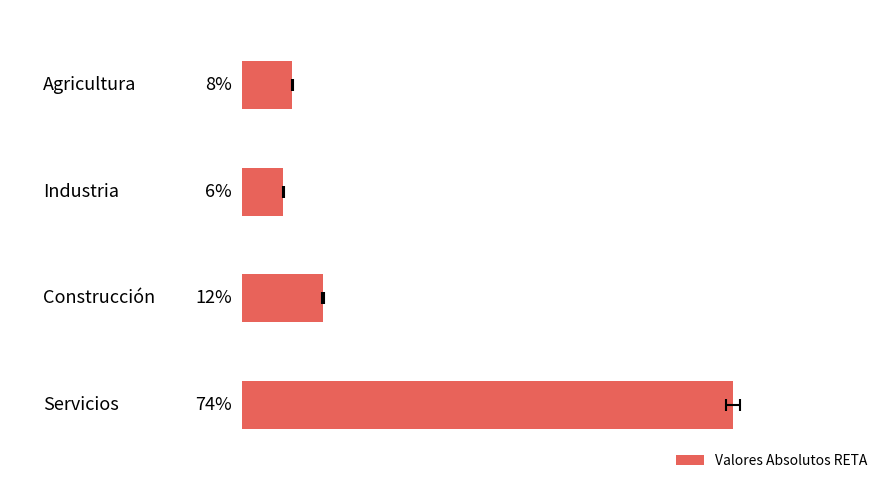

Is it true that the value at 3 is 74.0?

True